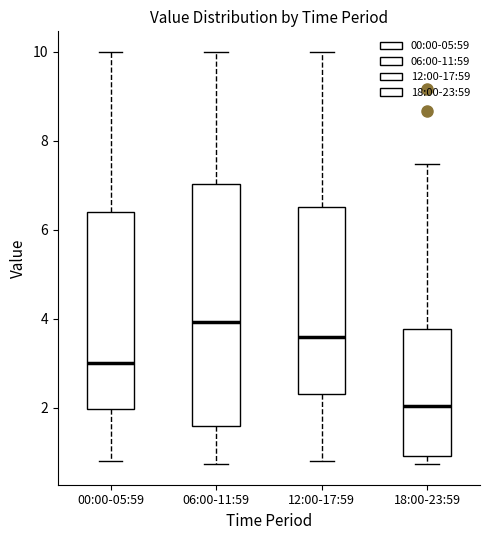

Which box has the lowest median line?

18:00-23:59